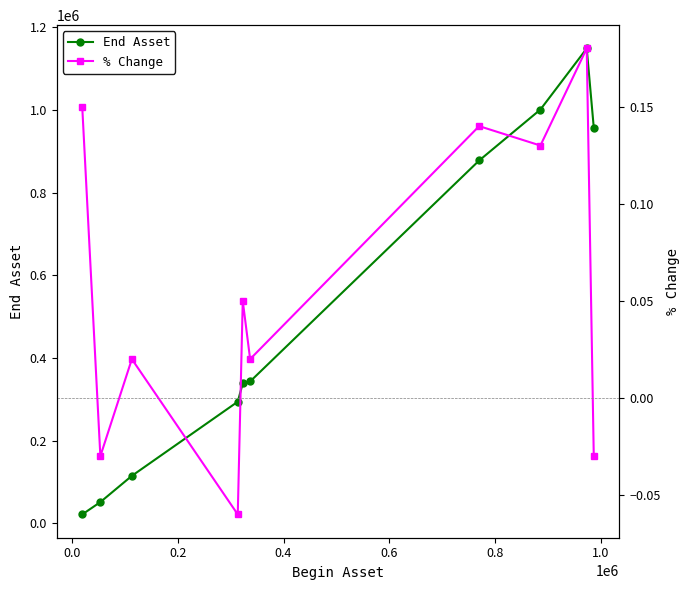

How many negative values does the % Change series have?

3